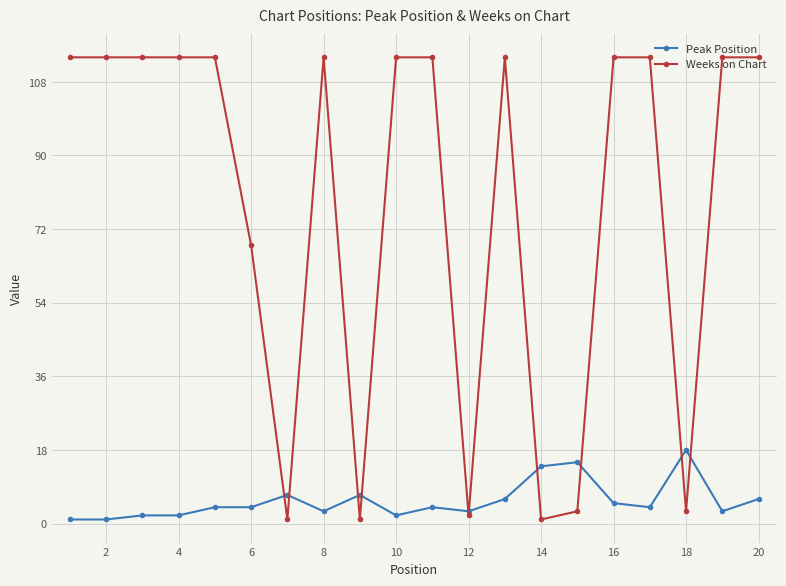

True or false: Peak Position has more than 1 points higher than both neighbors.

True